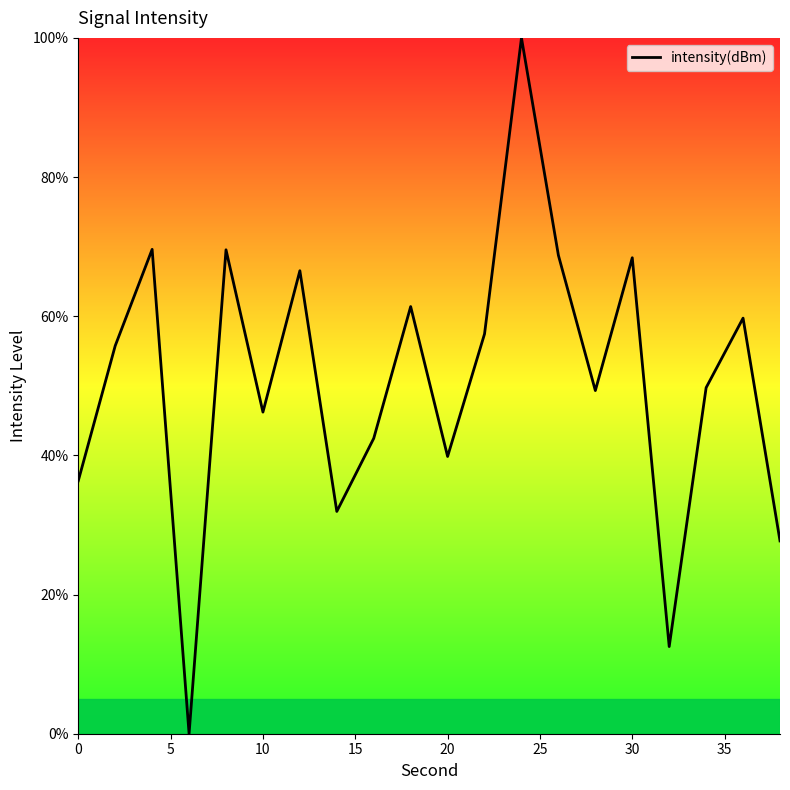

What is the difference between the maximum and minimum values?

100.0